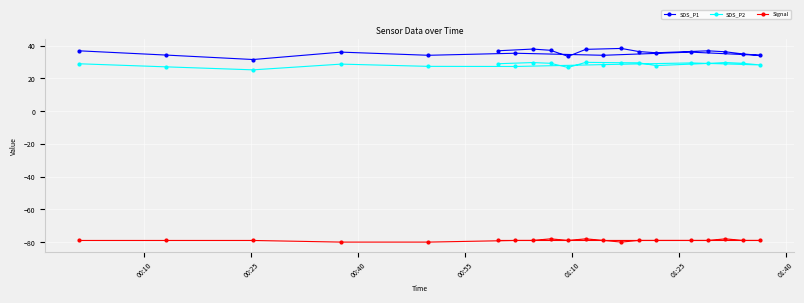

Rank the series by their maximum value, from highest to lowest.

SDS_P1, SDS_P2, Signal